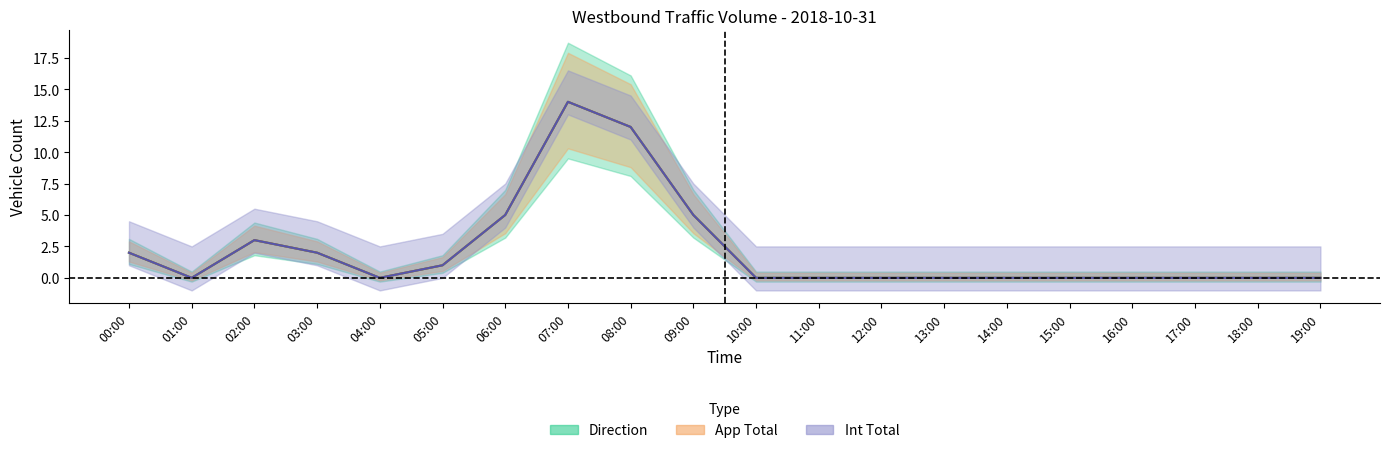

What are all the series names shown in the legend?

Direction, App Total, Int Total